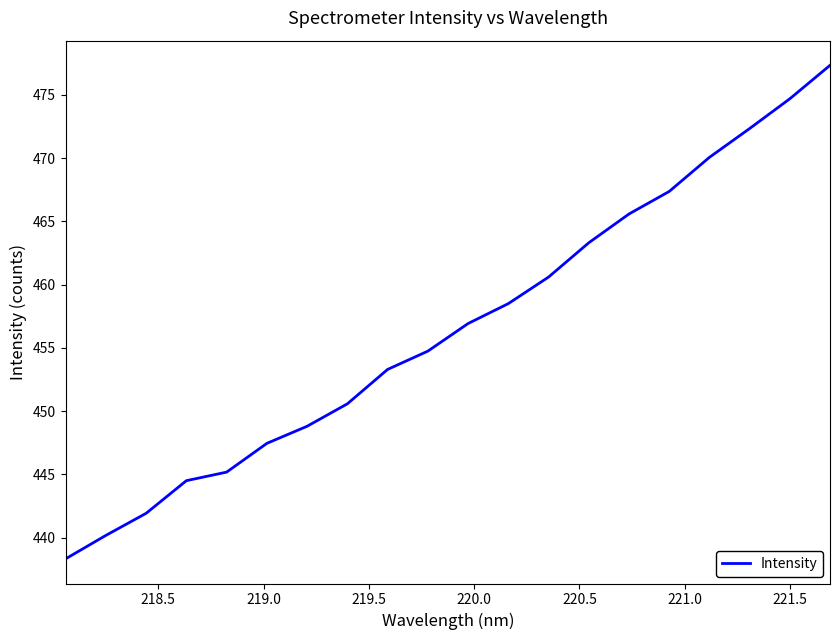

What is the maximum value shown in the chart?

477.3